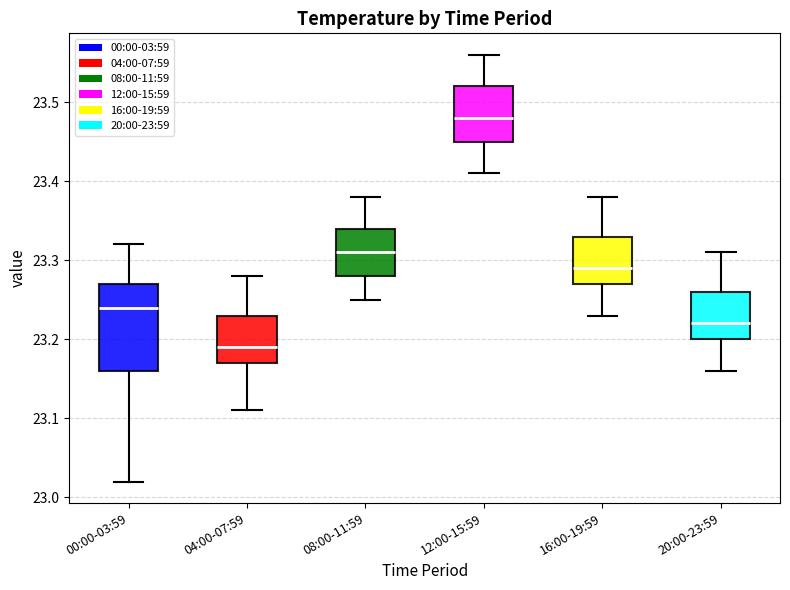

Reading left to right, transcribe this box plot: for each box, give where its median line is, the range the box spans, and where its two whiskers end, as read against the y-axis. The values are not printed on the chart, so give them approximately, as read against the axis.

00:00-03:59: median 23.24, box 23.16 to 23.27, whiskers 23.02 to 23.32
04:00-07:59: median 23.19, box 23.17 to 23.23, whiskers 23.11 to 23.28
08:00-11:59: median 23.31, box 23.28 to 23.34, whiskers 23.25 to 23.38
12:00-15:59: median 23.48, box 23.45 to 23.52, whiskers 23.41 to 23.56
16:00-19:59: median 23.29, box 23.27 to 23.33, whiskers 23.23 to 23.38
20:00-23:59: median 23.22, box 23.20 to 23.26, whiskers 23.16 to 23.31